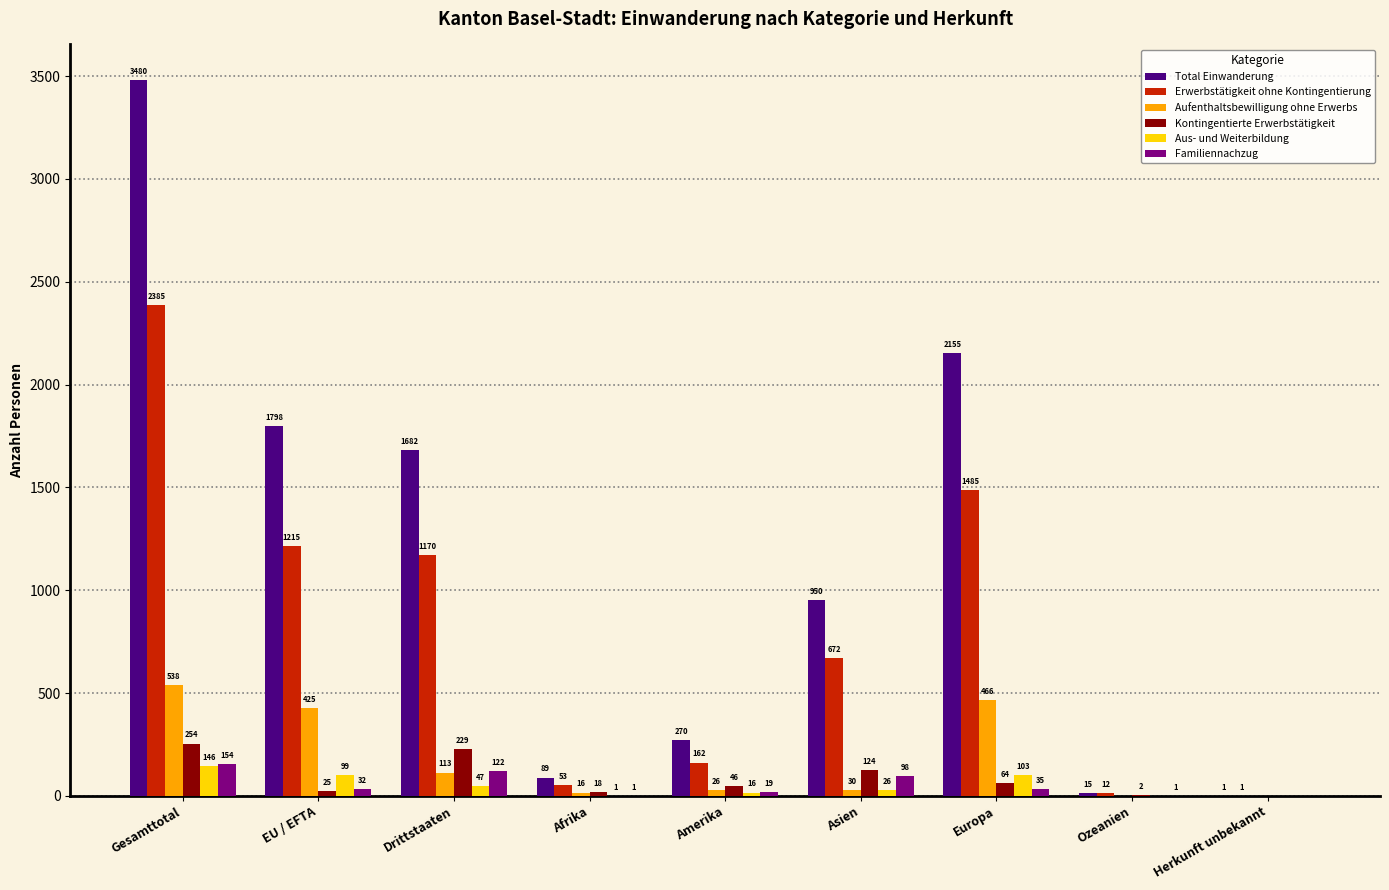

What are all the series names shown in the legend?

Total Einwanderung, Erwerbstätigkeit ohne Kontingentierung, Aufenthaltsbewilligung ohne Erwerbs, Kontingentierte Erwerbstätigkeit, Aus- und Weiterbildung, Familiennachzug